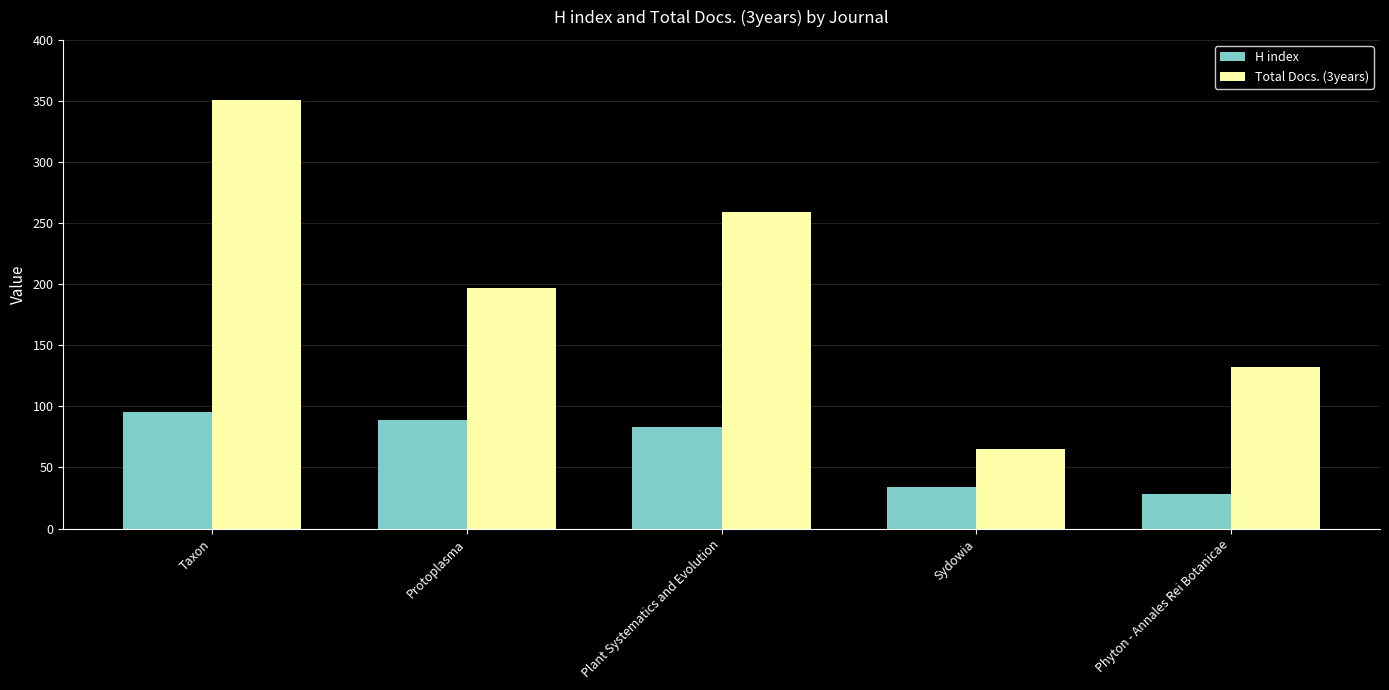

What is the difference between the second highest and second lowest values in the H index series?

55